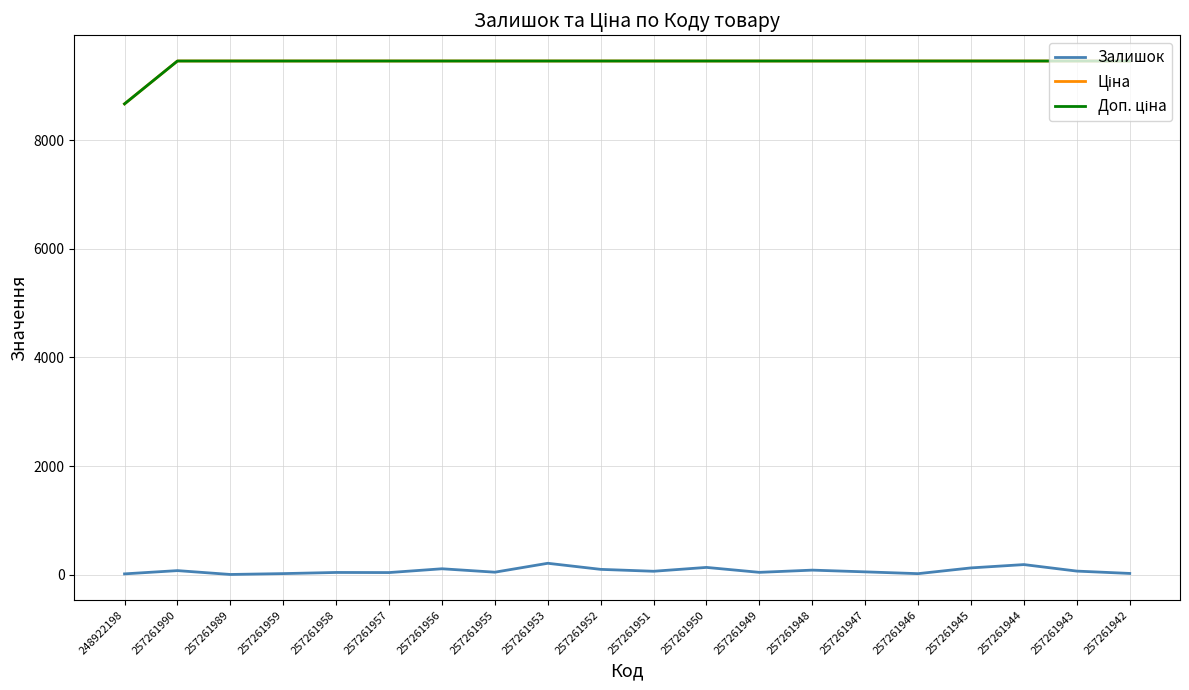

What is the average value of the Доп. ціна series?

9419.4